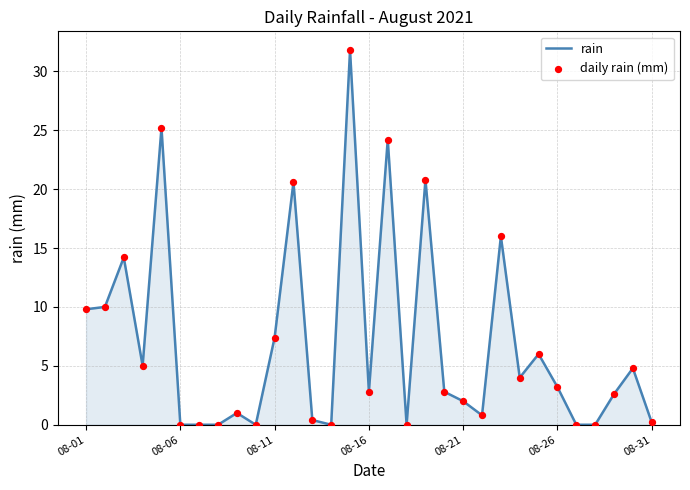

What is the maximum value shown in the chart?

31.8